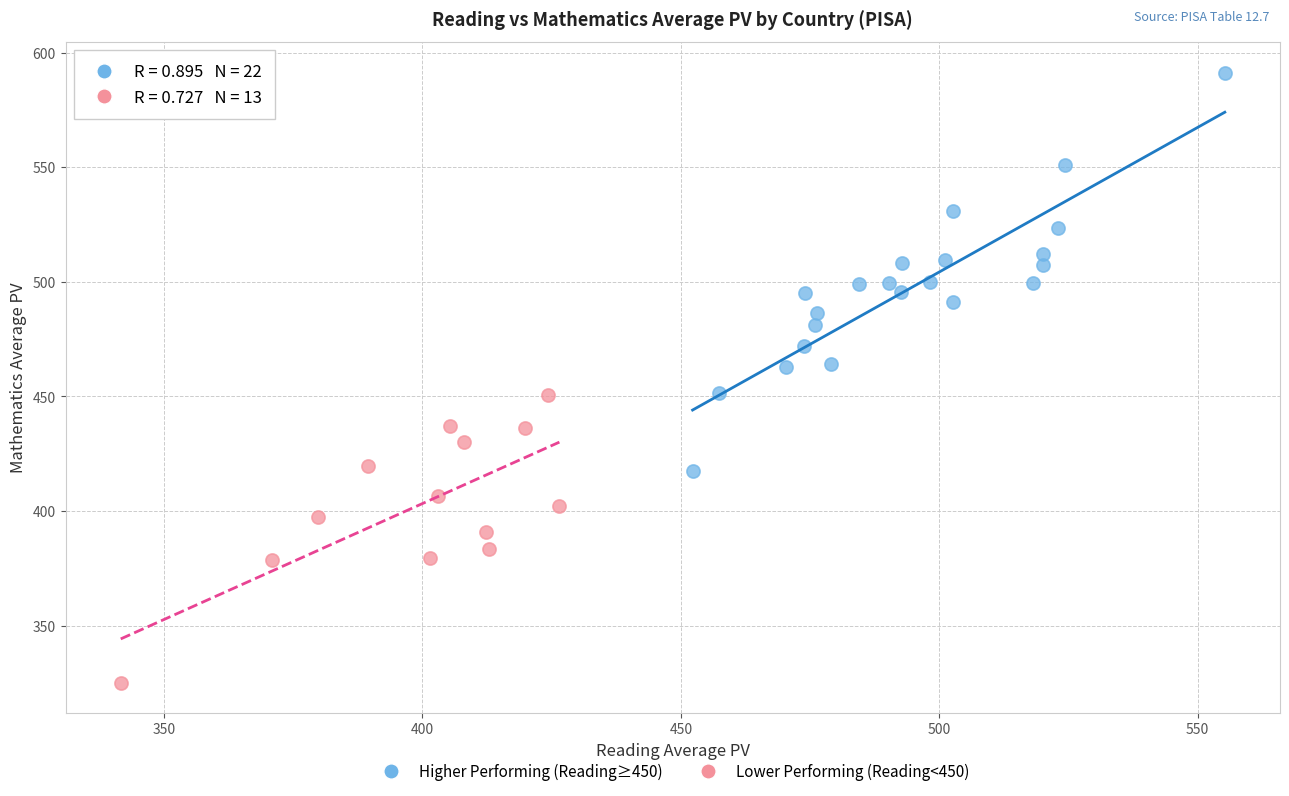

What are all the series names shown in the legend?

Higher Performing (Reading≥450), Lower Performing (Reading<450)